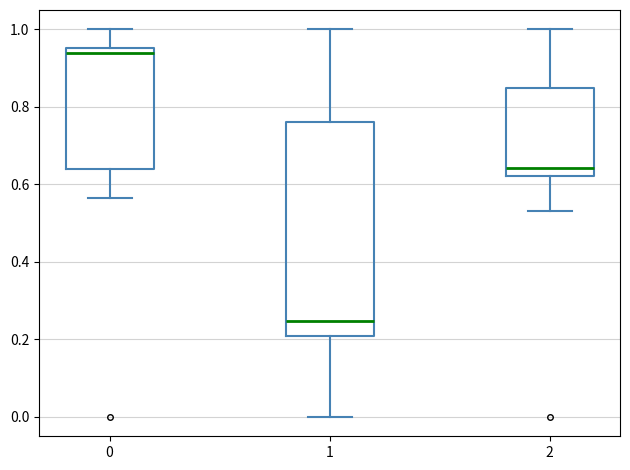

Which box is the tallest, from its lower edge to its upper edge?

1